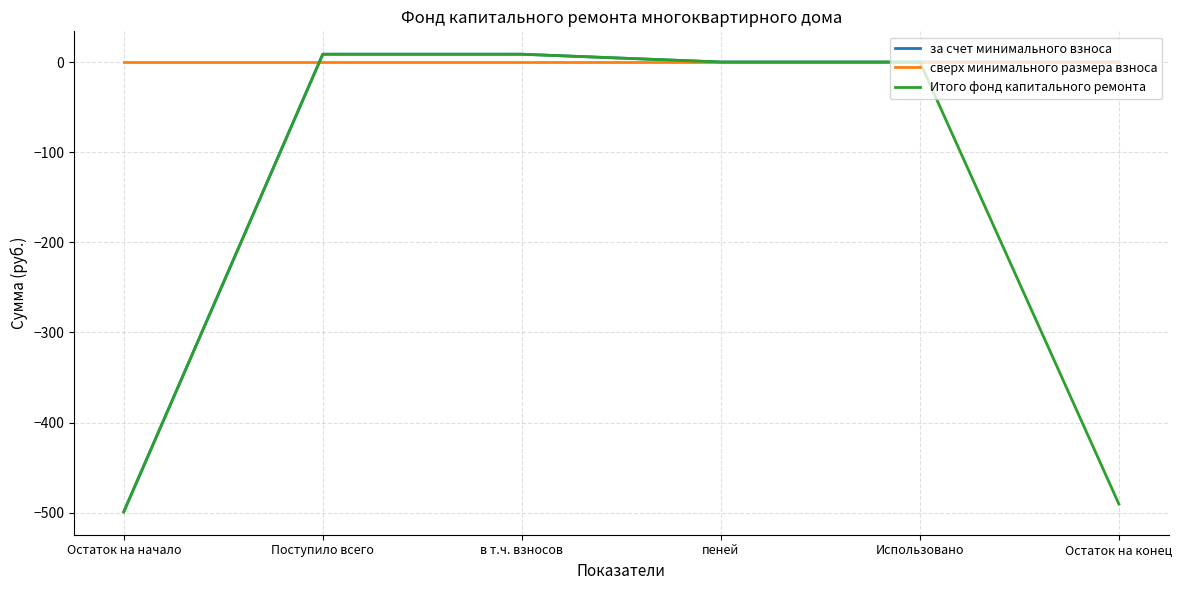

What position from the left is Поступило всего?

2